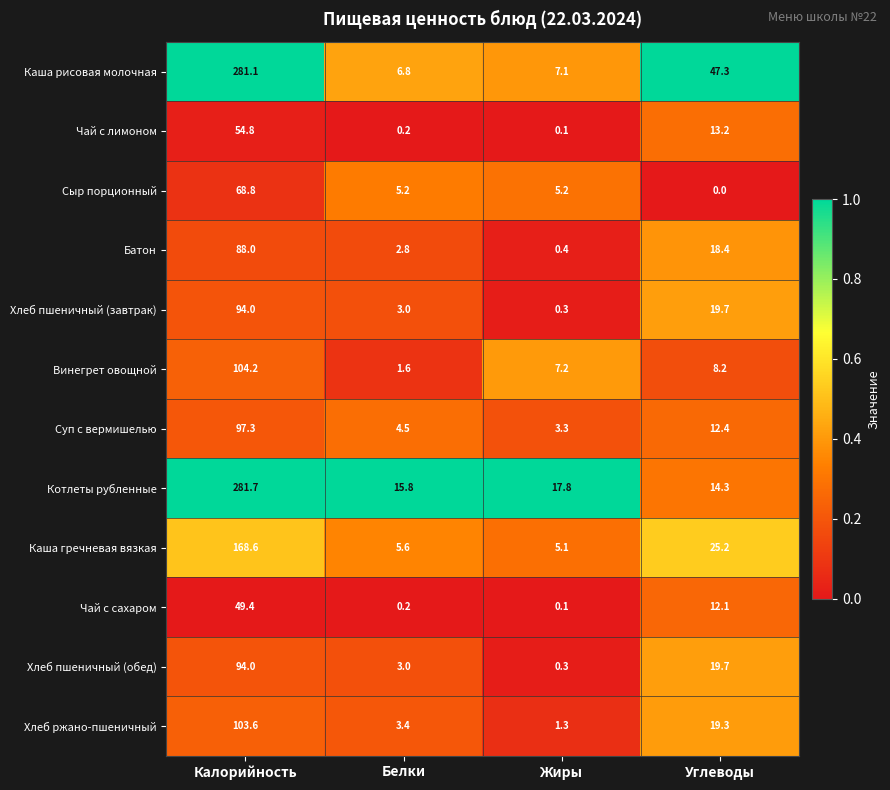

Which series has the largest total across all categories?

Каша рисовая молочная